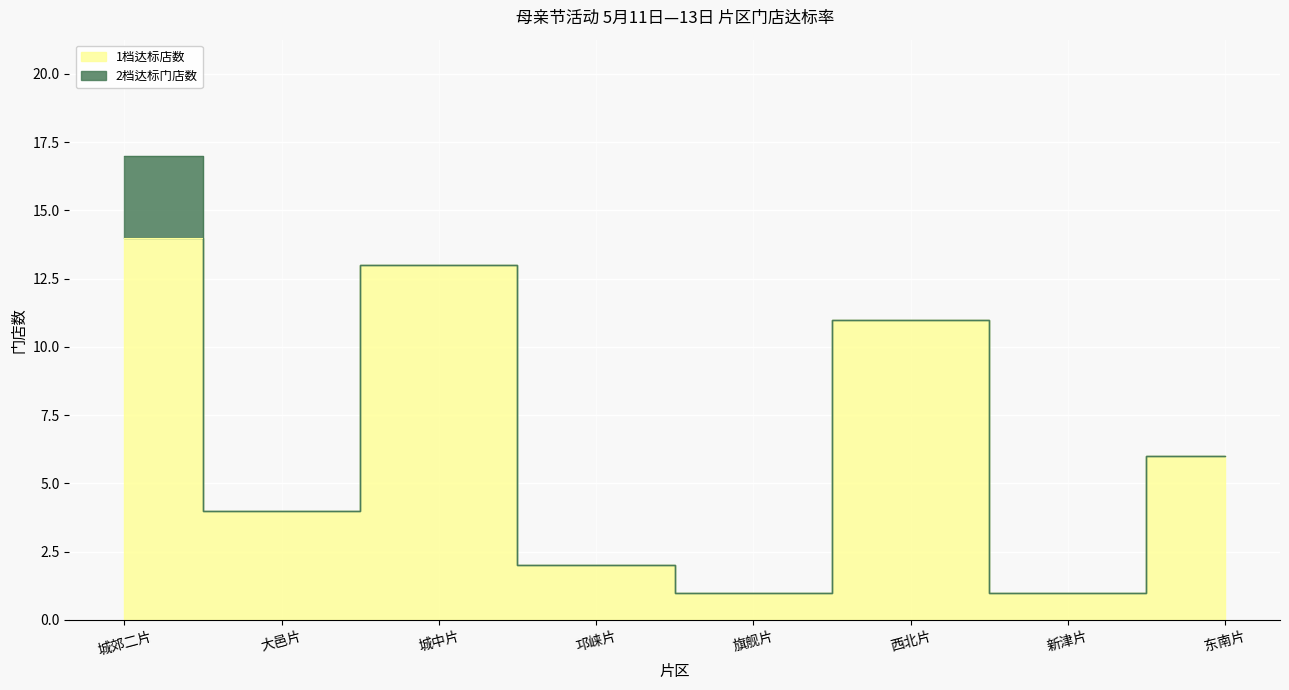

True or false: the data shows 8 at 东南片.

False